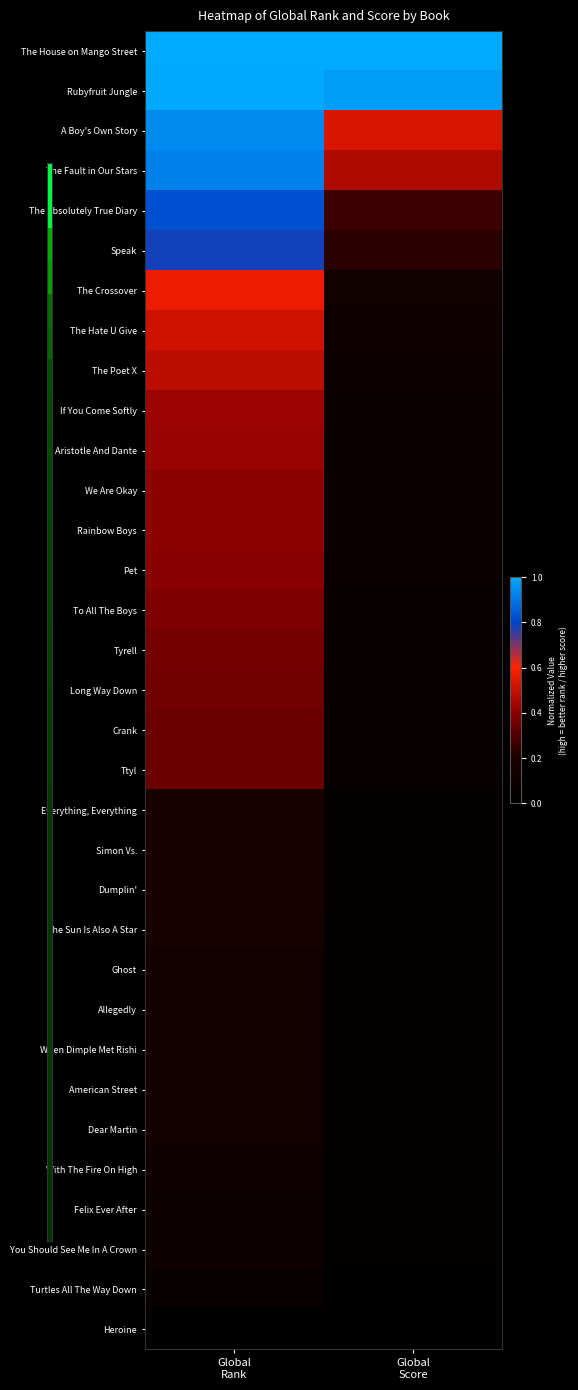

List the series in order of their peak value, highest first.

The House on Mango Street, Rubyfruit Jungle, A Boy's Own Story, The Fault in Our Stars, The Absolutely True Diary, Speak, The Crossover, The Hate U Give, The Poet X, If You Come Softly, Aristotle And Dante, We Are Okay, Rainbow Boys, Pet, To All The Boys, Tyrell, Long Way Down, Crank, Ttyl, Everything, Everything, Simon Vs., Dumplin', The Sun Is Also A Star, Ghost, Allegedly, When Dimple Met Rishi, American Street, Dear Martin, With The Fire On High, Felix Ever After, You Should See Me In A Crown, Turtles All The Way Down, Heroine